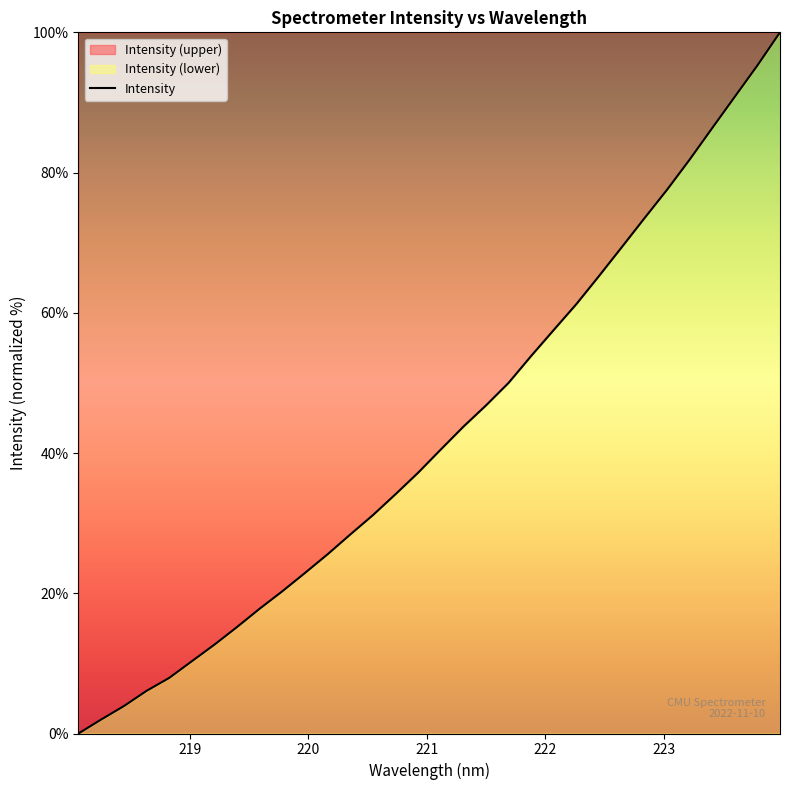

What is the difference between the second highest and second lowest values?

93.3